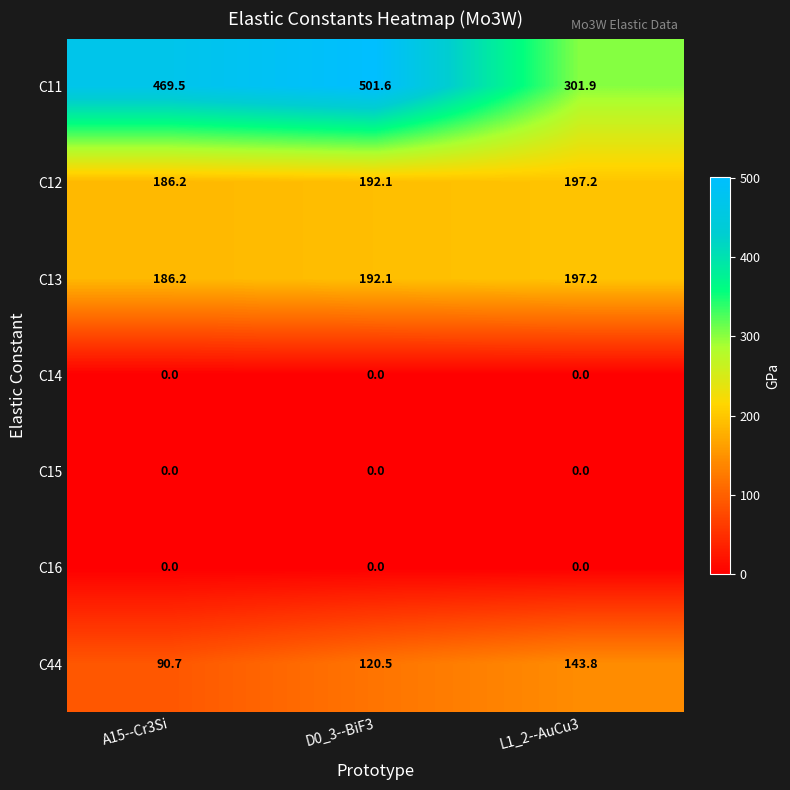

List the labels in order of C12 value, smallest first.

A15--Cr3Si, D0_3--BiF3, L1_2--AuCu3